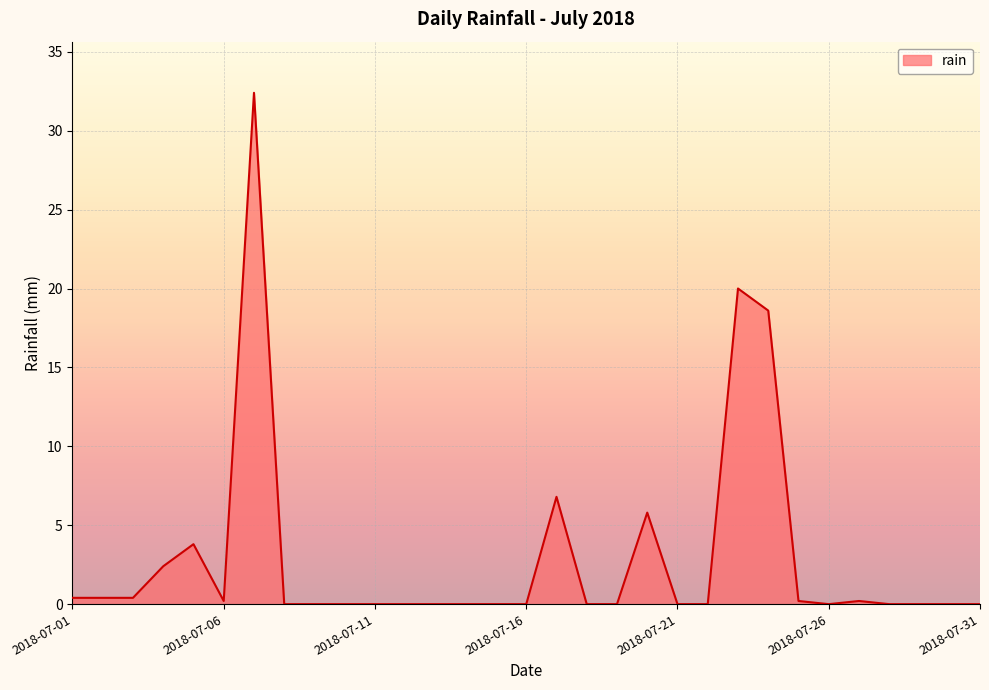

What is the greatest value displayed?

32.4